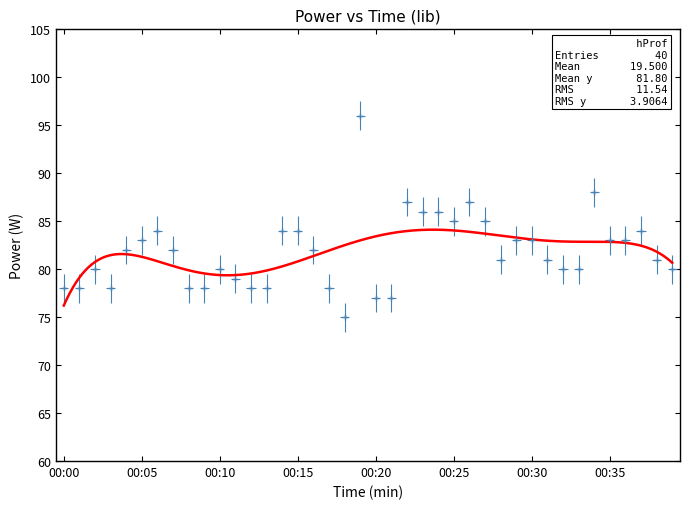

At which label is the value closest to 85?

00:25